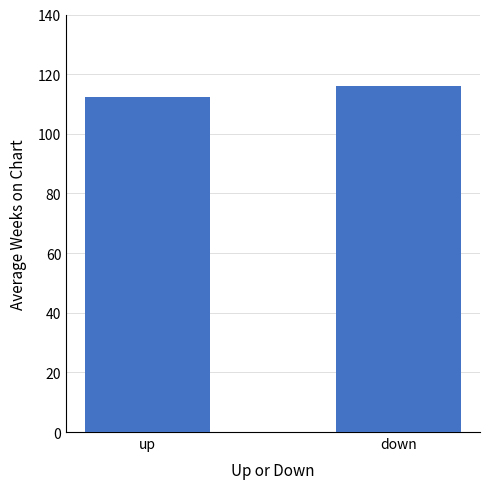

List the labels in order of value, smallest first.

up, down